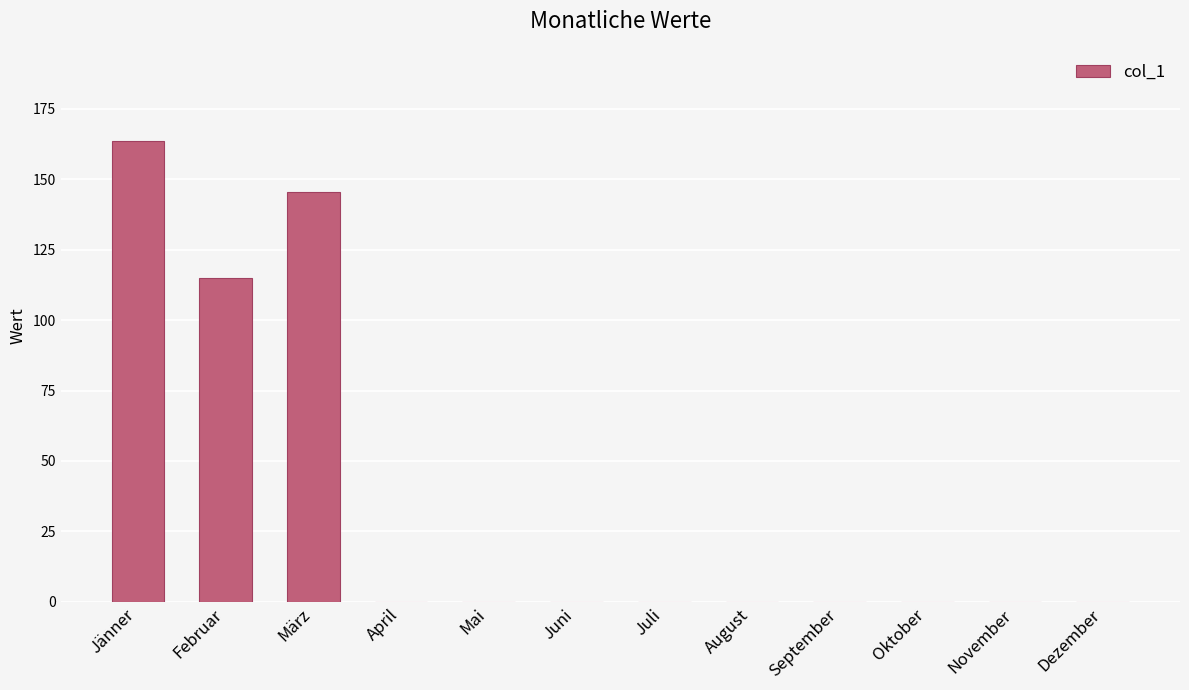

Where is the data nearest to the value 81?

Februar